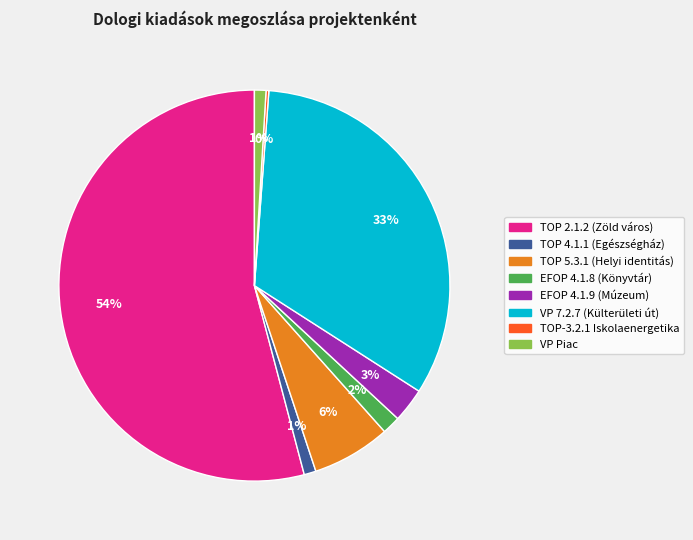

Which category has the biggest portion of the pie?

TOP 2.1.2 (Zöld város)